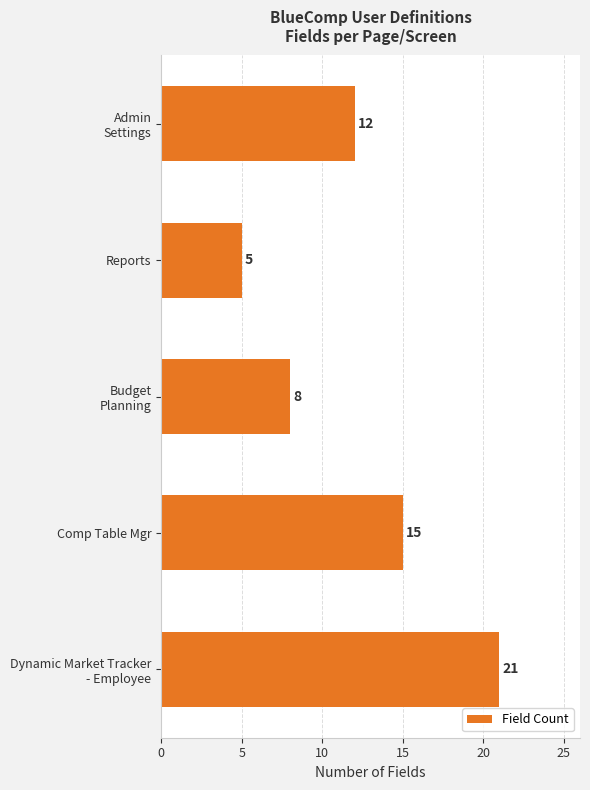

At which category does the chart reach its minimum across all series?

Reports